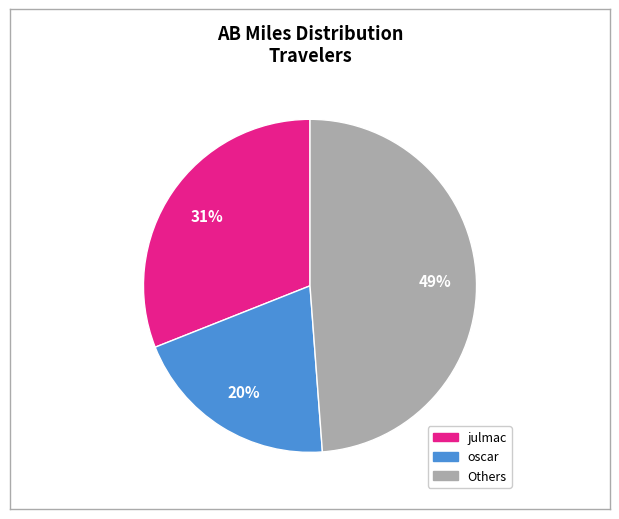

To the nearest percent, what is the average slice percentage?

33%